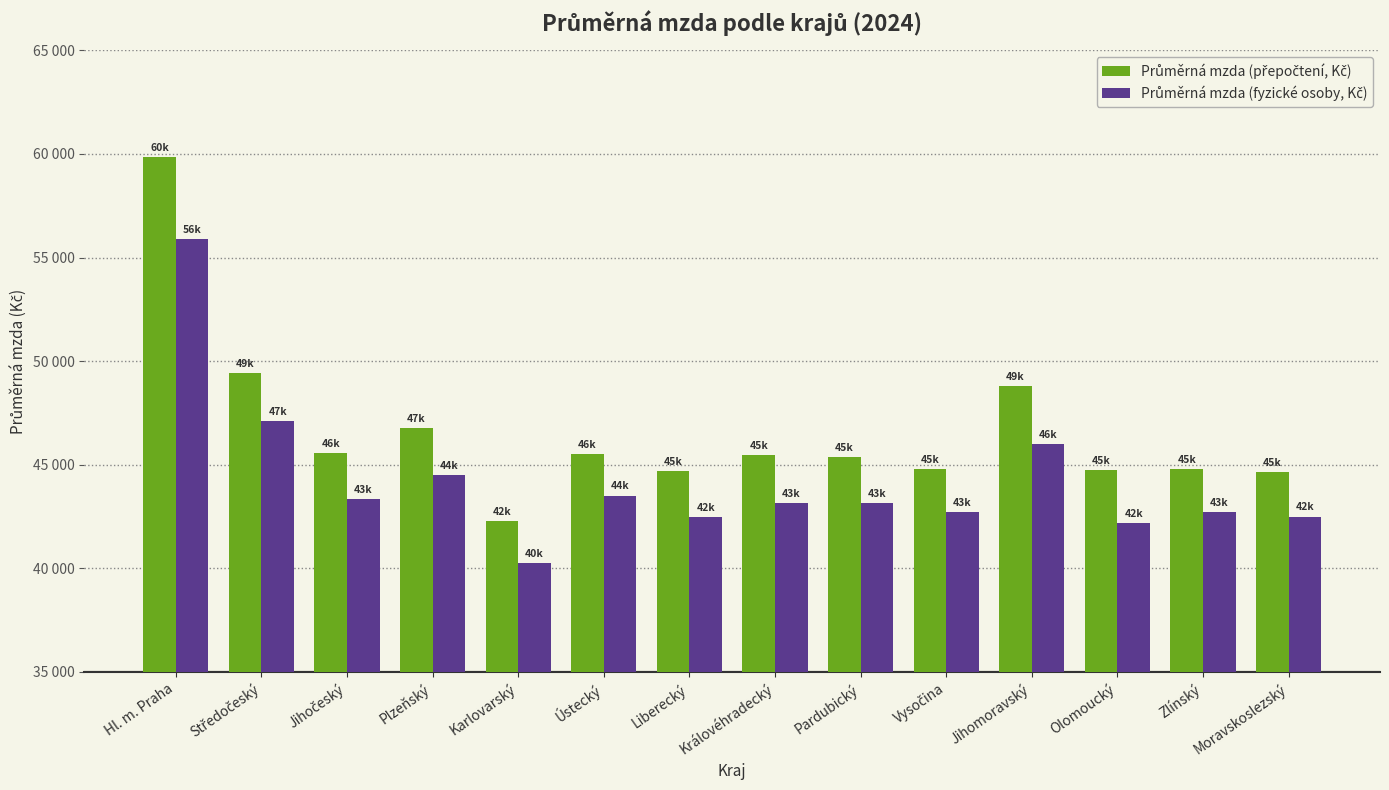

Rank the categories by Průměrná mzda (přepočtení, Kč) value from lowest to highest.

Karlovarský, Moravskoslezský, Liberecký, Olomoucký, Zlínský, Vysočina, Pardubický, Královéhradecký, Ústecký, Jihočeský, Plzeňský, Jihomoravský, Středočeský, Hl. m. Praha